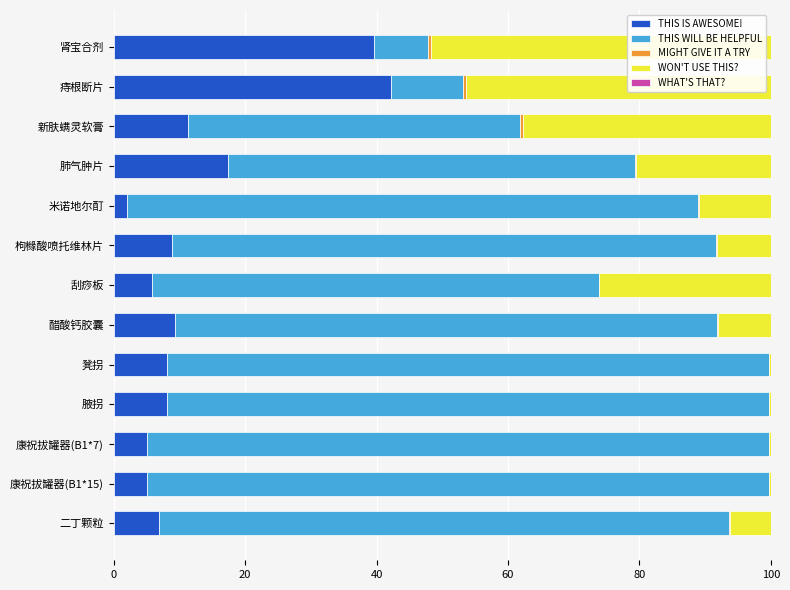

What is the sum of all THIS IS AWESOME! values?

169.5